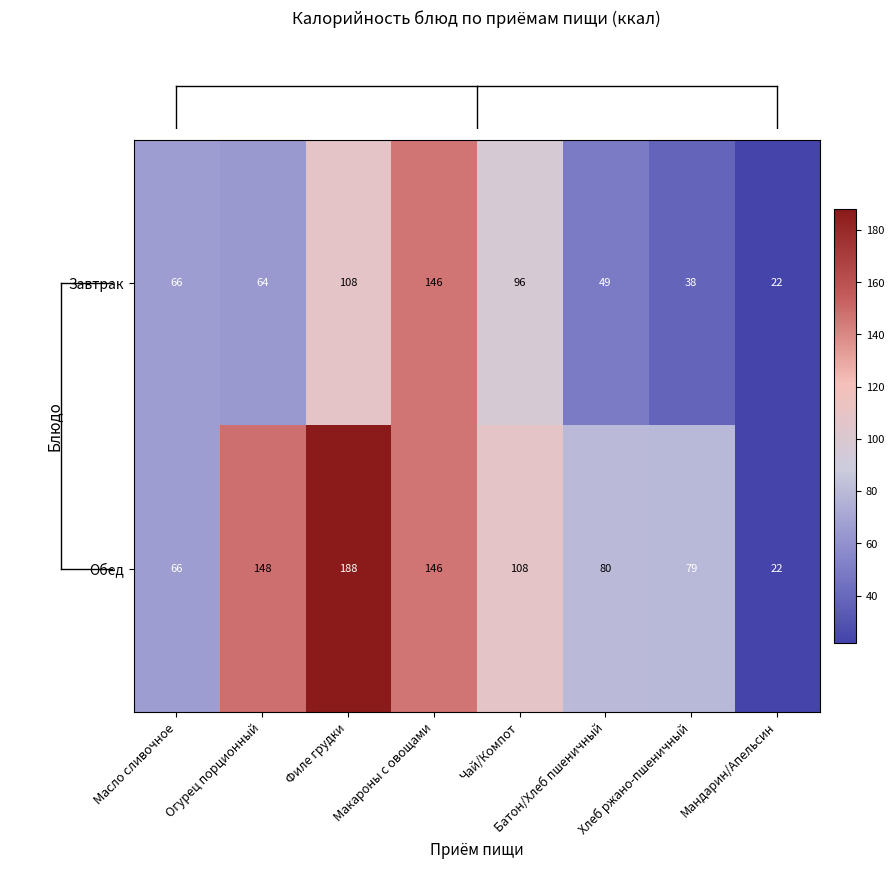

How many distinct data groups are displayed?

2